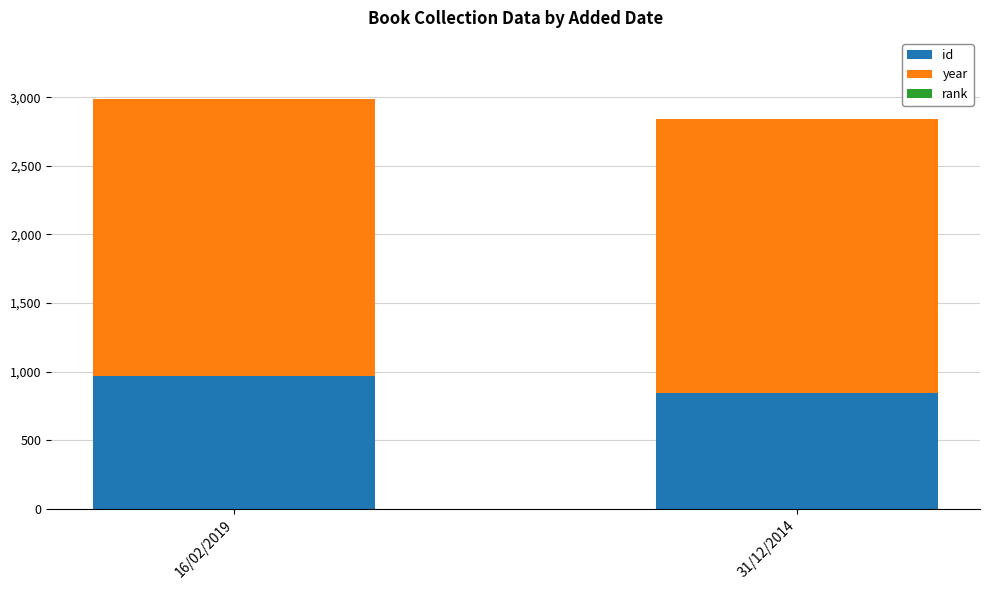

True or false: id has a value of 1333 at 16/02/2019.

False